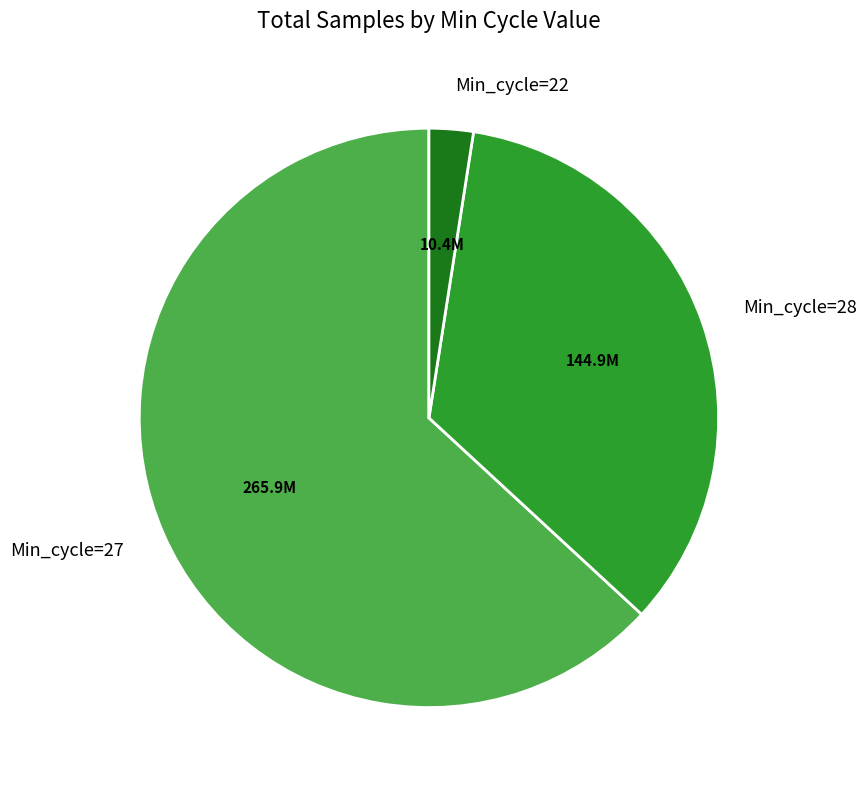

What is the majority slice?

Min_cycle=27